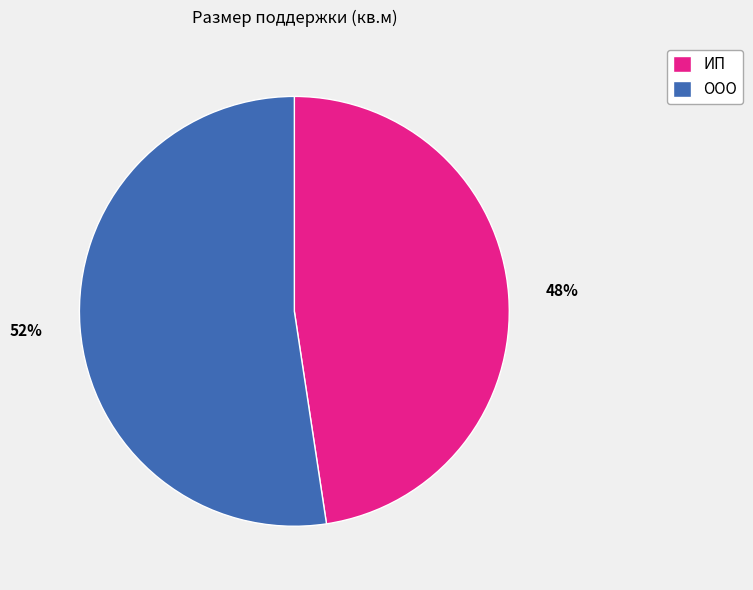

The ООО slice represents 42% of the pie. True or false?

False